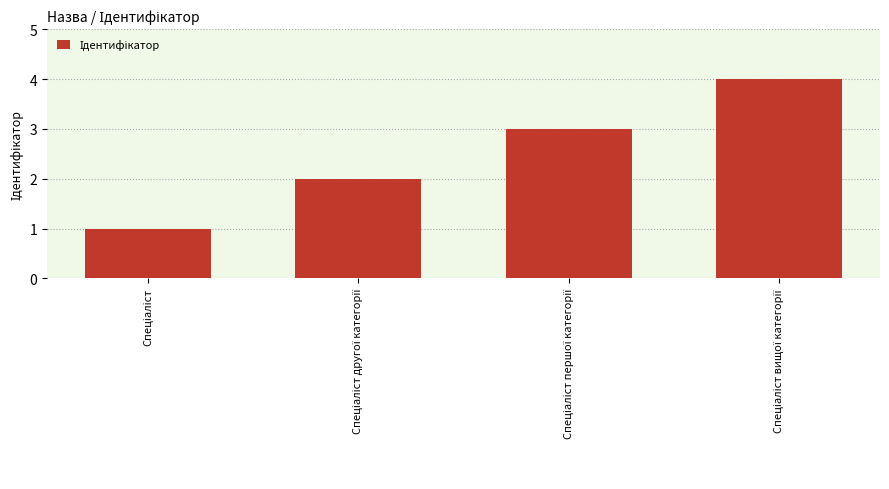

What is the minimum value shown in the chart?

1